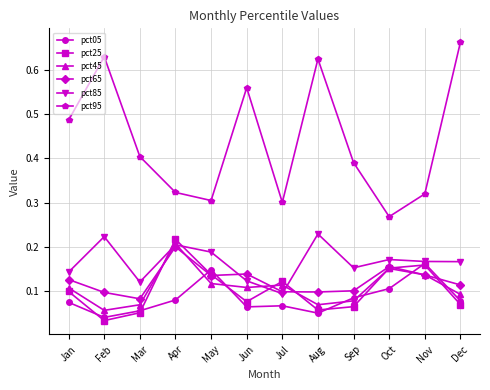

Count the pct95 values in the range 0 to 1.

12